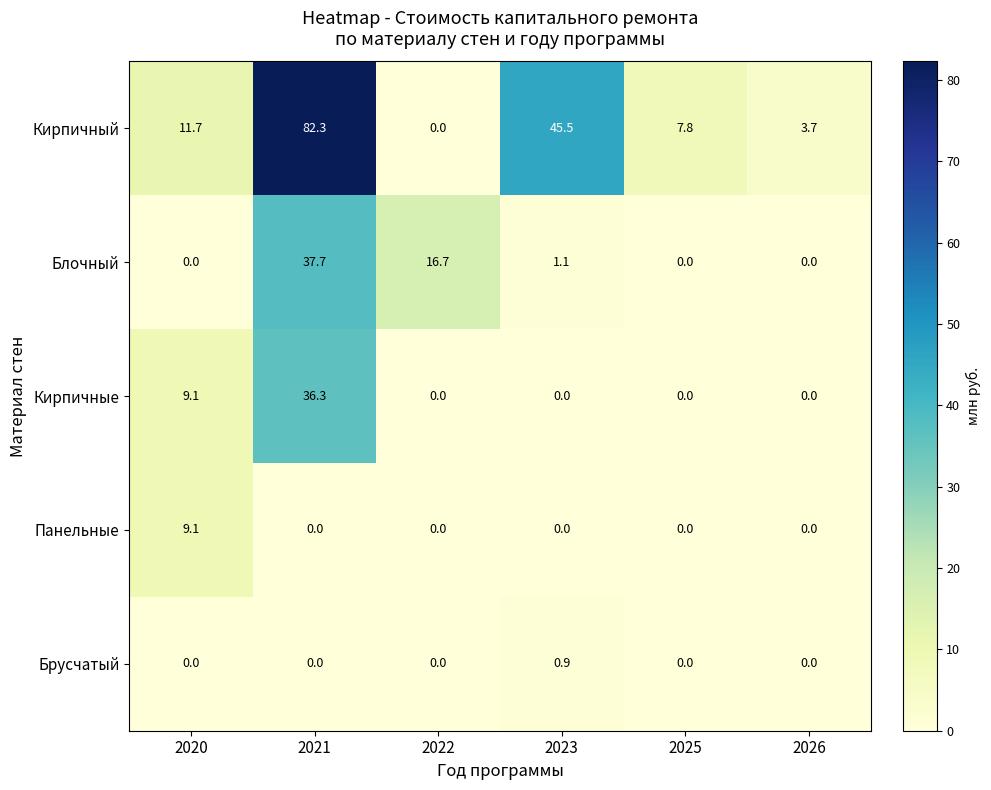

Reading left to right, extract all data points from this chart.

Кирпичный: 11.7	82.3	0.0	45.5	7.8	3.7
Блочный: 0.0	37.7	16.7	1.1	0.0	0.0
Кирпичные: 9.1	36.3	0.0	0.0	0.0	0.0
Панельные: 9.1	0.0	0.0	0.0	0.0	0.0
Брусчатый: 0.0	0.0	0.0	0.9	0.0	0.0